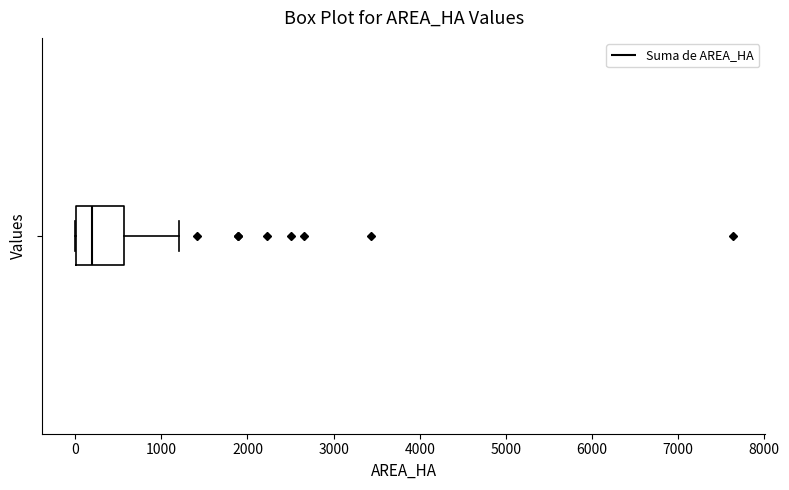

Where is the right edge of the box on the x-axis? The values are not printed on the chart, so give them approximately, as read against the axis.

600